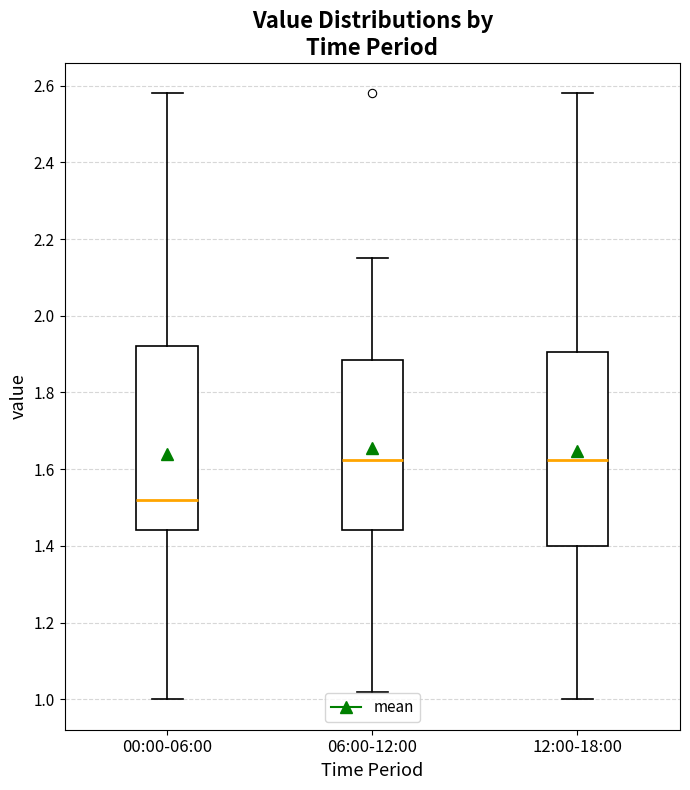

Reading left to right, read every box against the y-axis: the position of its median line, the range the box covers, and the ends of its whiskers. The values are not printed on the chart, so give them approximately, as read against the axis.

00:00-06:00: median 1.52, box 1.44 to 1.92, whiskers 1.00 to 2.58
06:00-12:00: median 1.62, box 1.44 to 1.88, whiskers 1.02 to 2.16
12:00-18:00: median 1.62, box 1.40 to 1.90, whiskers 1.00 to 2.58